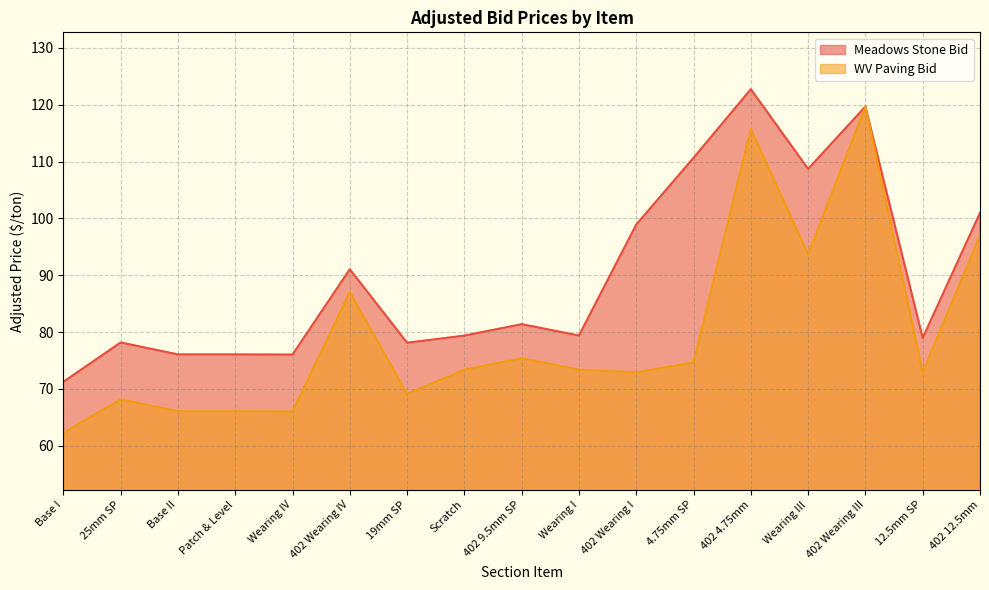

What is the difference between the maximum and second lowest values in the Meadows Stone Bid series?

46.7